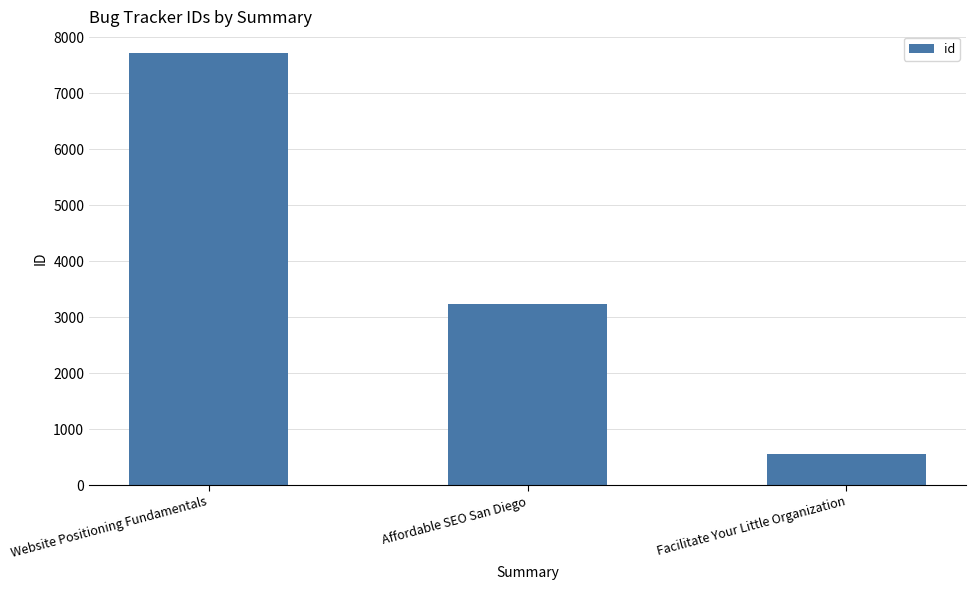

The value at Affordable SEO San Diego is 3226. True or false?

True